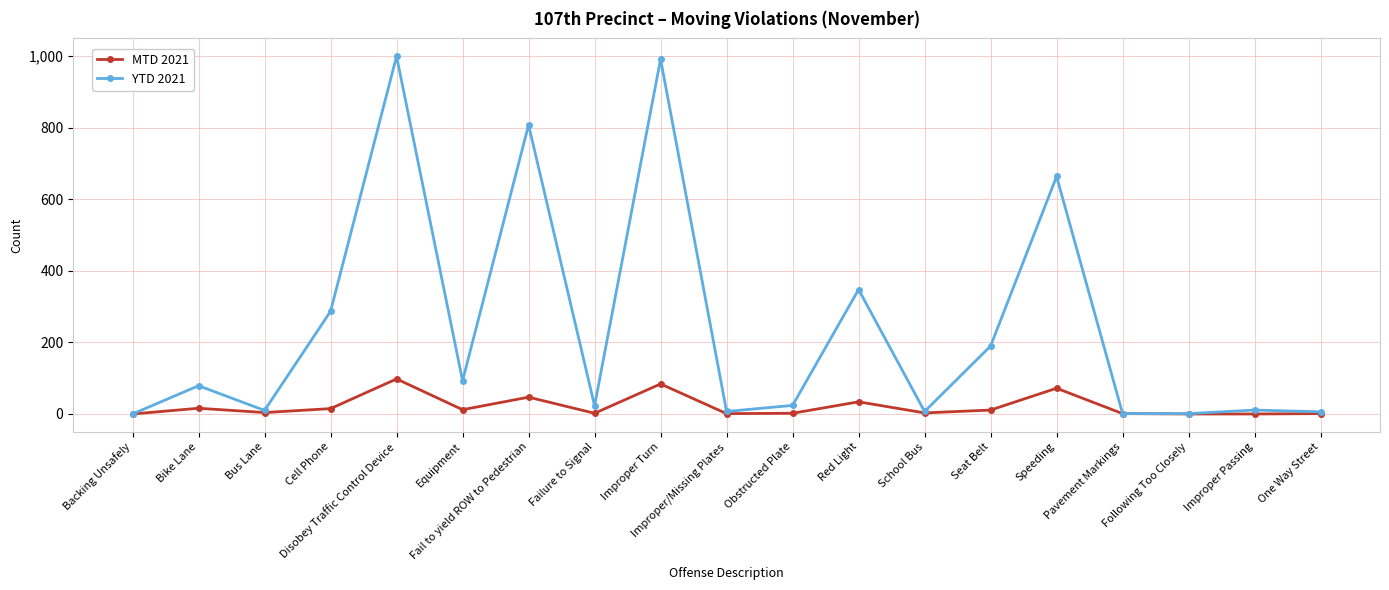

Count the number of data series in this chart.

2